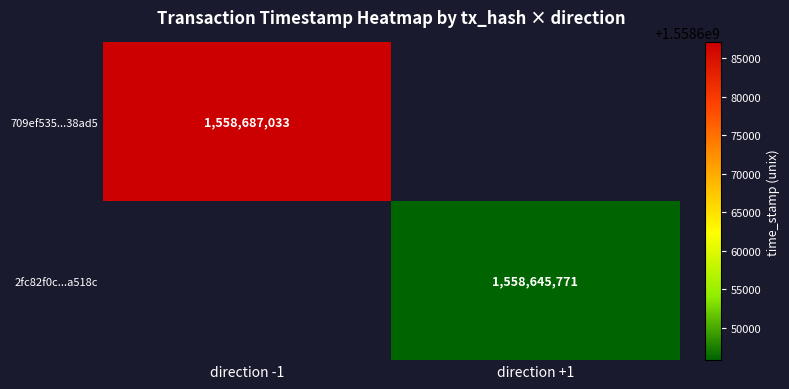

True or false: 709ef535...38ad5 has a value of 716796709 at direction -1.

False